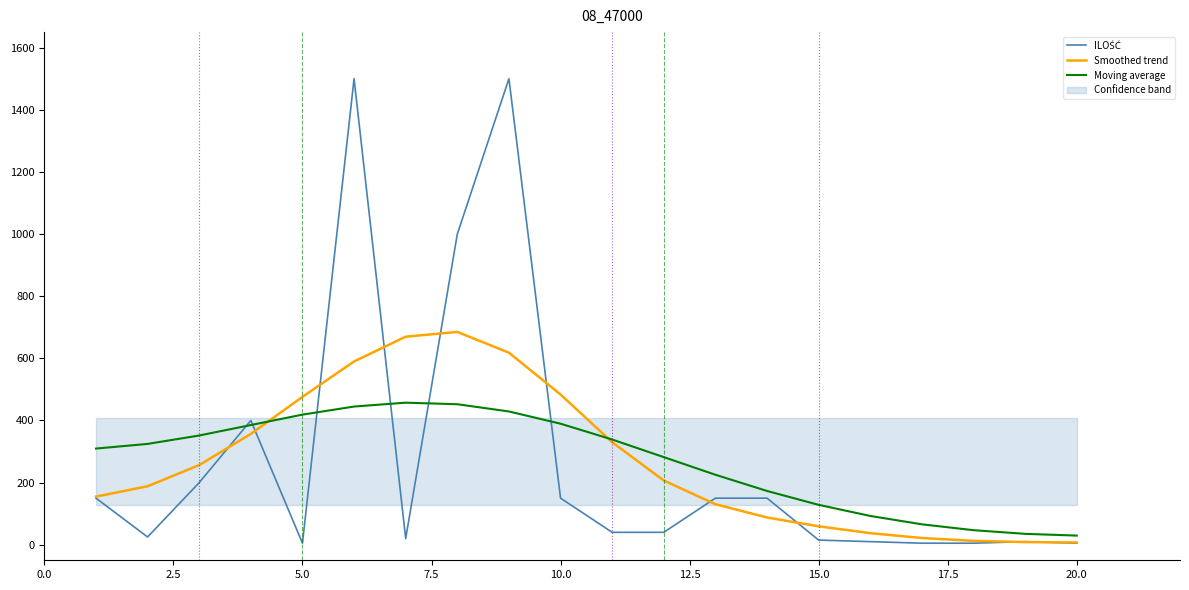

What is the lowest value of the Smoothed trend series?

7.2